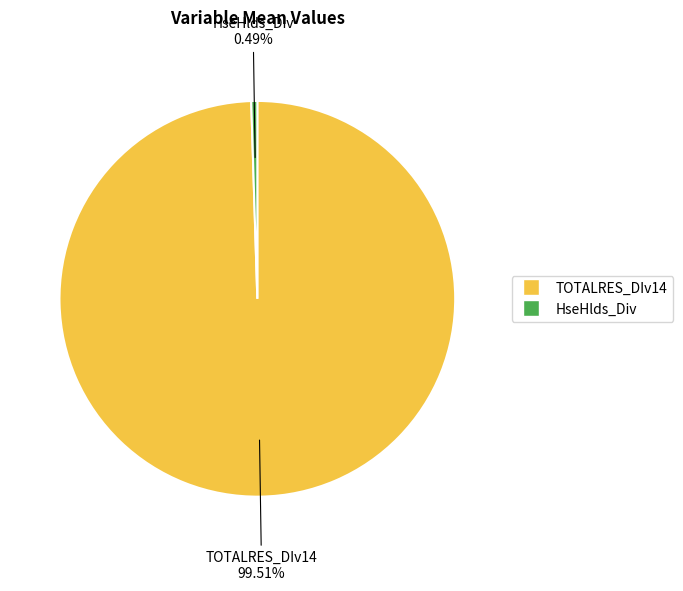

Count the number of slices in the pie.

2